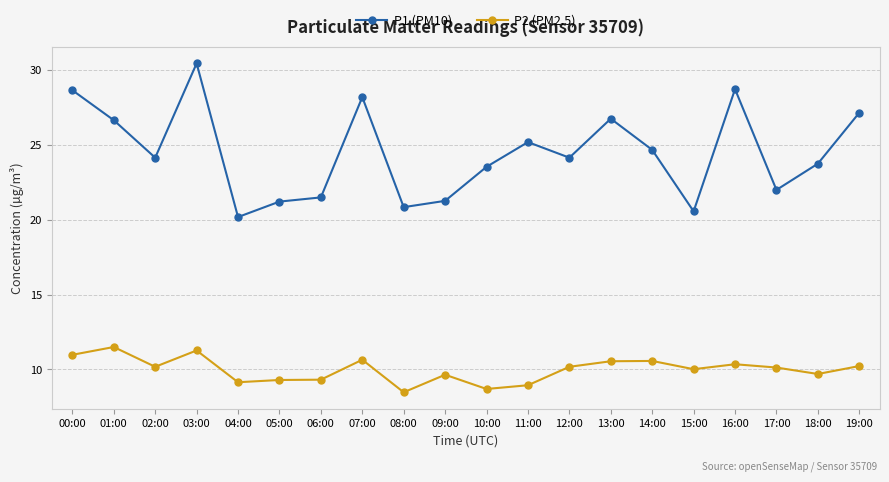

Does the chart display data point markers on the line(s)?

Yes